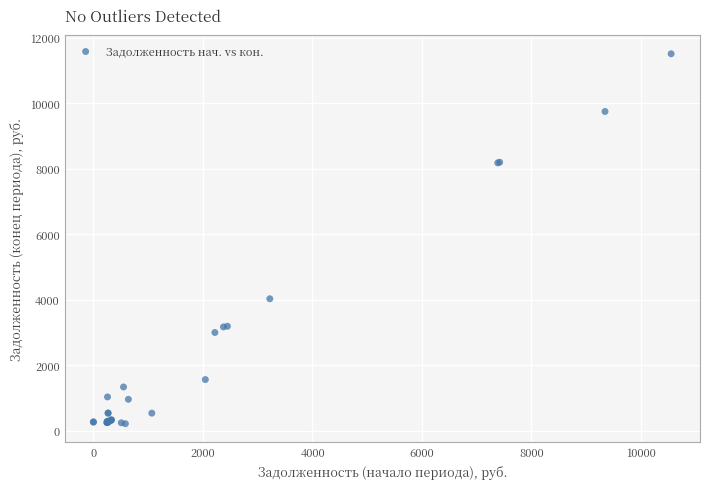

What Y value in the scatter plot is closest to 5859?

4026.8